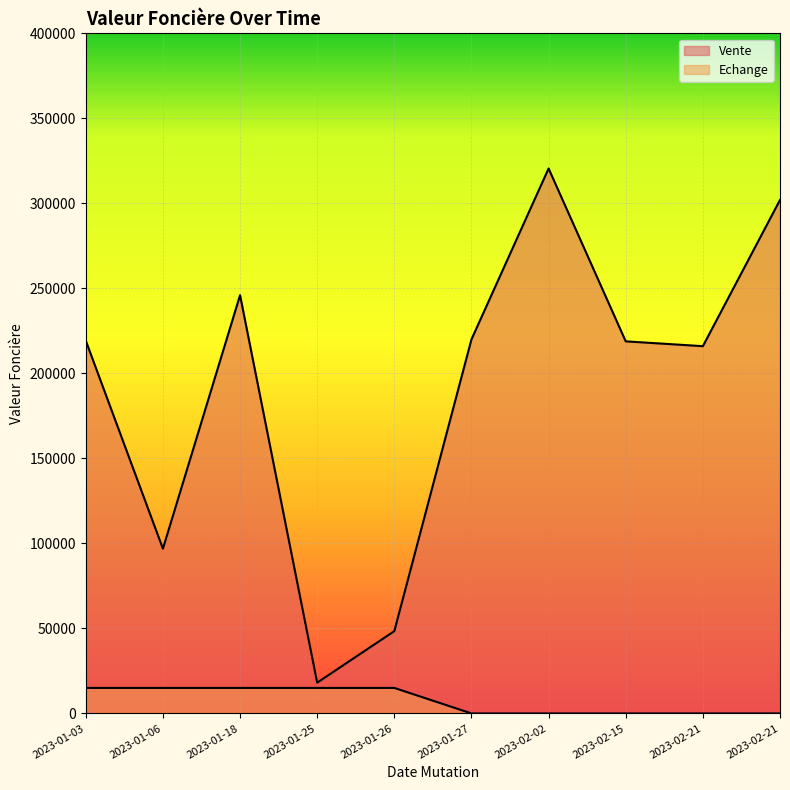

Rank the series at 2023-01-25 from highest to lowest value.

Vente, Echange